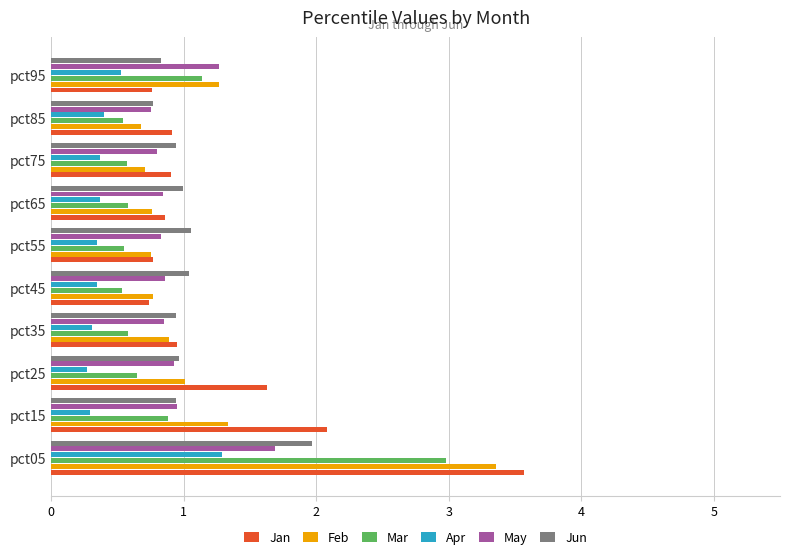

What is the difference between the maximum and minimum values in the Feb series?

2.7